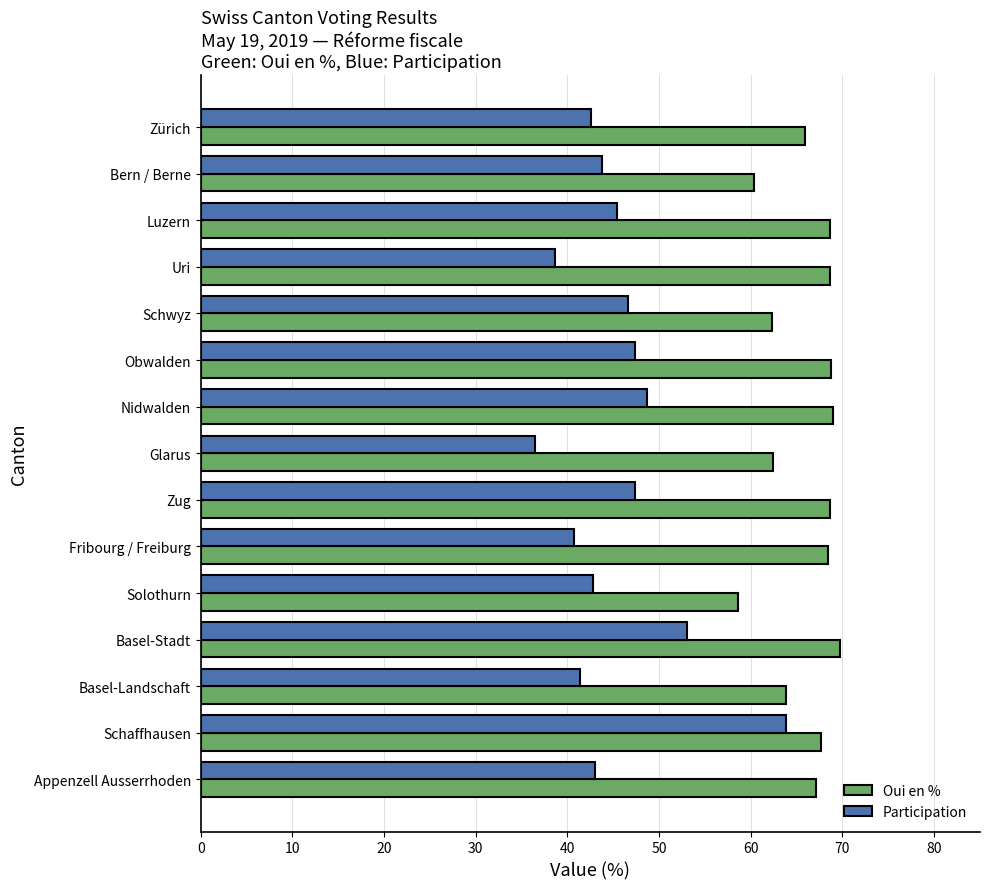

Read the Oui en % value at Glarus.

62.4